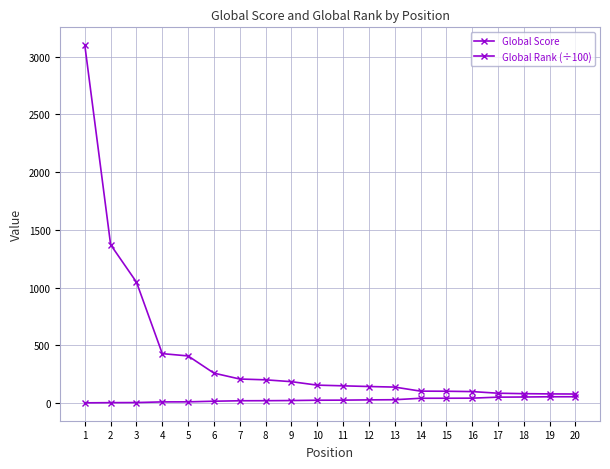

What is the spread (max minus min) of values at 18?

28.9